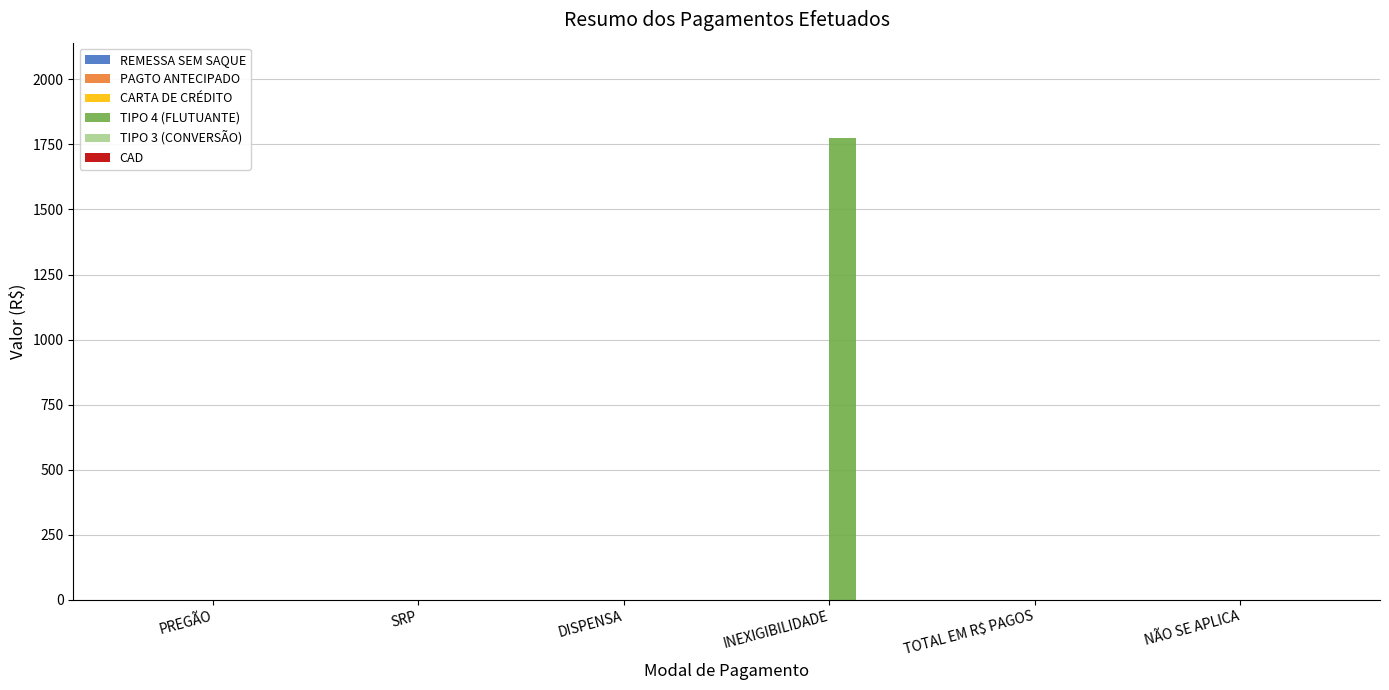

Are the bars horizontal?

No